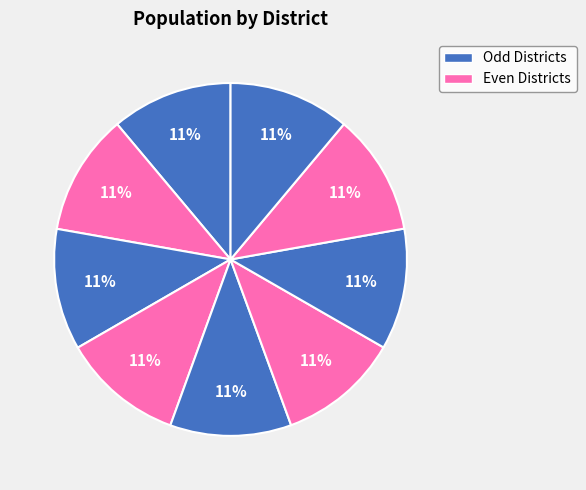

How many segments does this pie chart have?

9